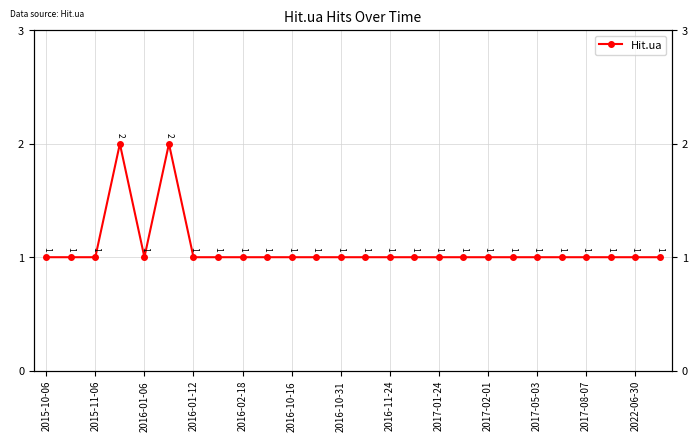

What is the greatest value displayed?

2